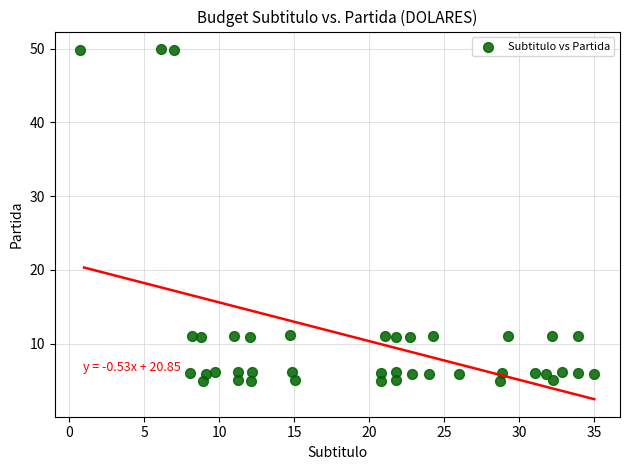

What is the range of Y values (max minus min)?

45.1